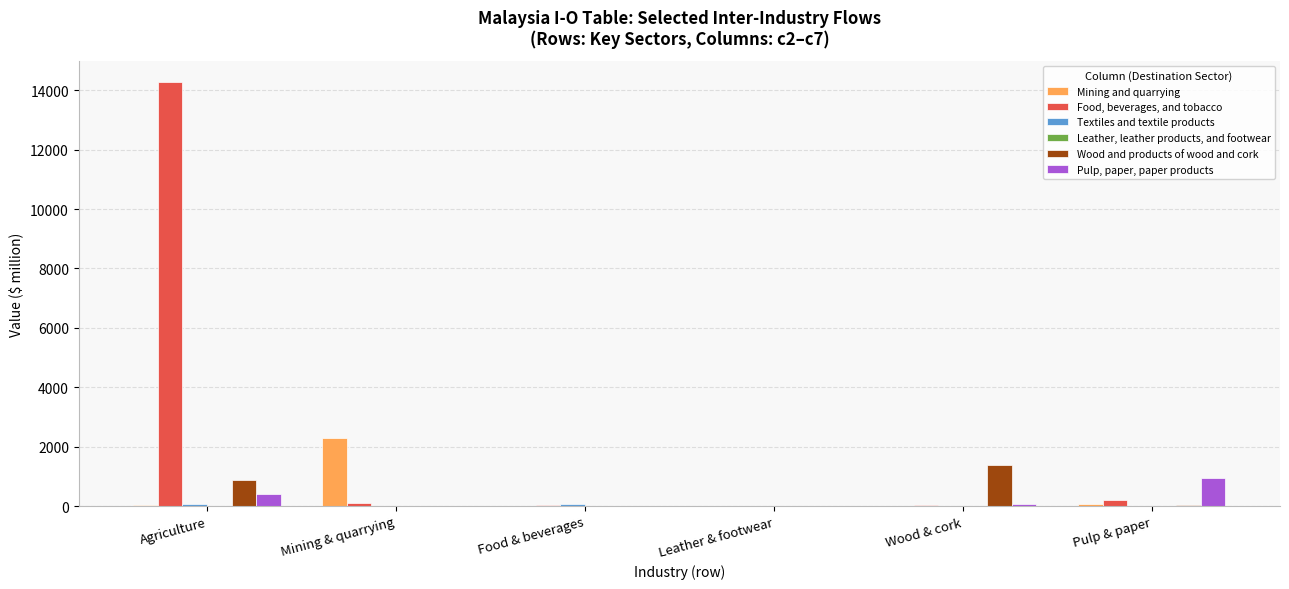

Which series has the largest total across all categories?

Food, beverages, and tobacco